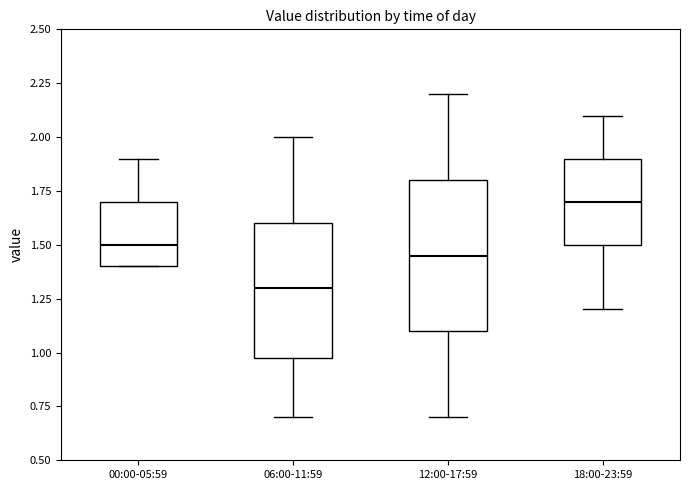

Which box's median line is the highest?

18:00-23:59